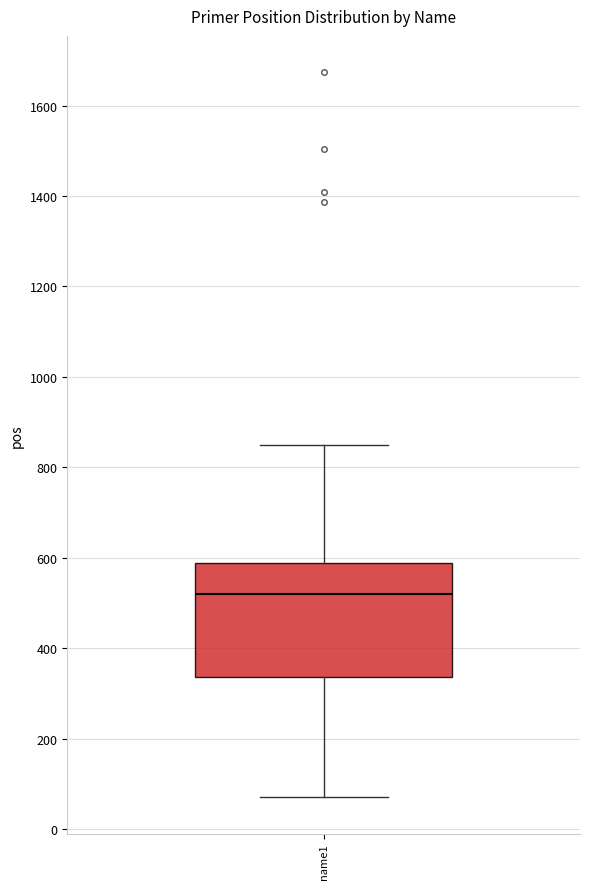

Read this box plot against the y-axis: the position of the median line, the range covered by the box, and the ends of both whiskers. The values are not printed on the chart, so give them approximately, as read against the axis.

median 520, box 340 to 580, whiskers 80 to 860